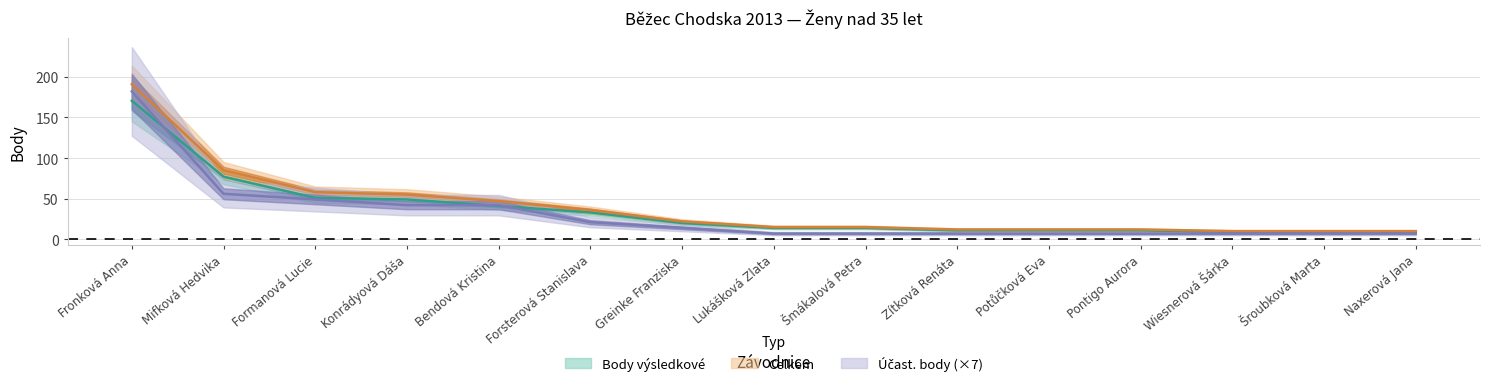

What is the difference between the maximum and minimum values in the Body redukované series?

181.0